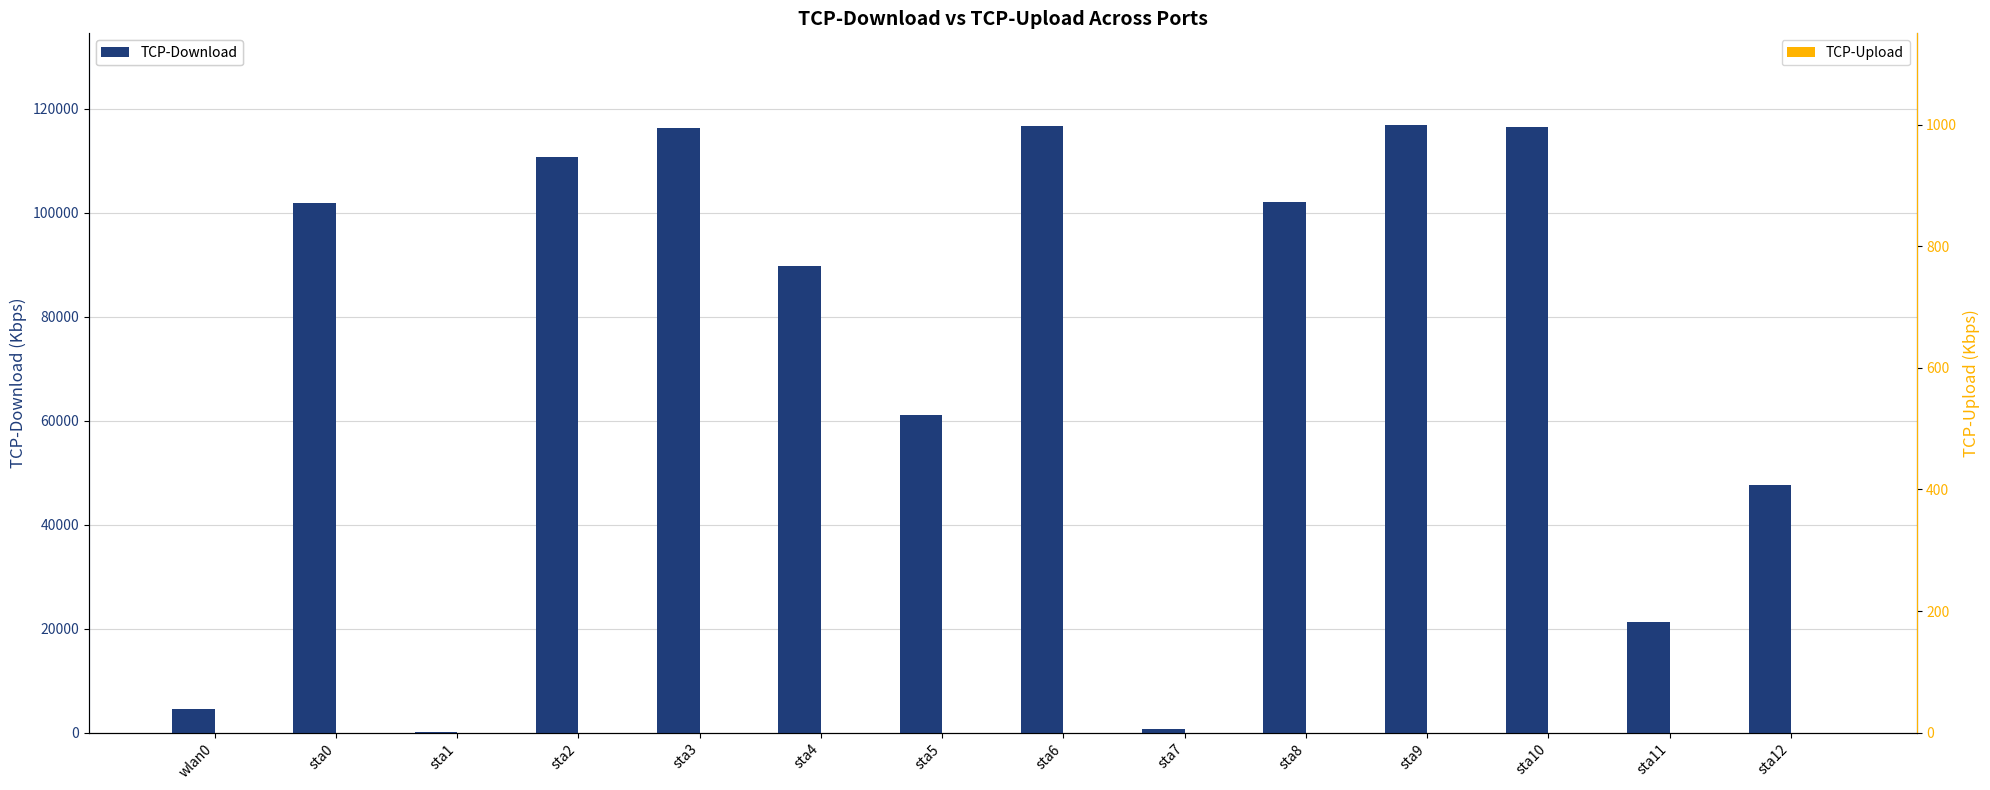

Reading left to right, transcribe all the data shown in this chart.

TCP-Download: 4548.2	101941.6	196.9	110724.9	116295.1	89689.1	61084.0	116703.9	770.3	101960.4	116940.5	116518.4	21262.3	47710.1
TCP-Upload: 0.0	0.0	0.0	0.0	0.0	0.0	0.0	0.0	0.0	0.0	0.0	0.0	0.0	0.0